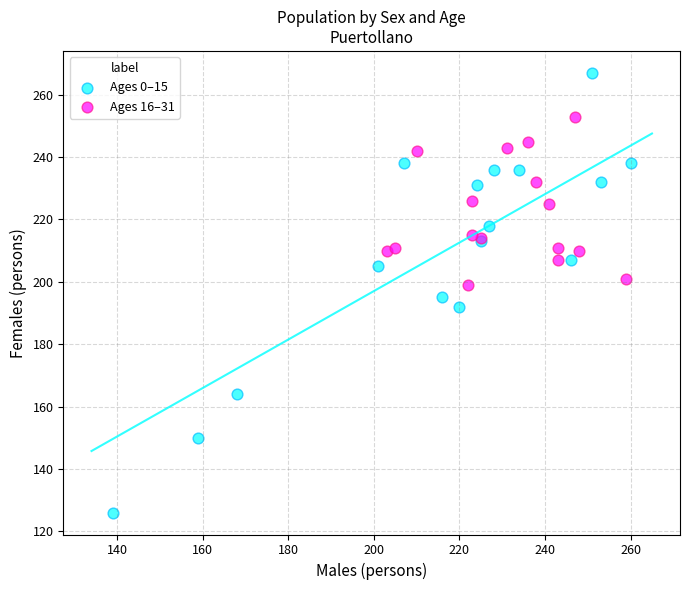

Which series has the largest Y range (max minus min)?

Ages 0–15